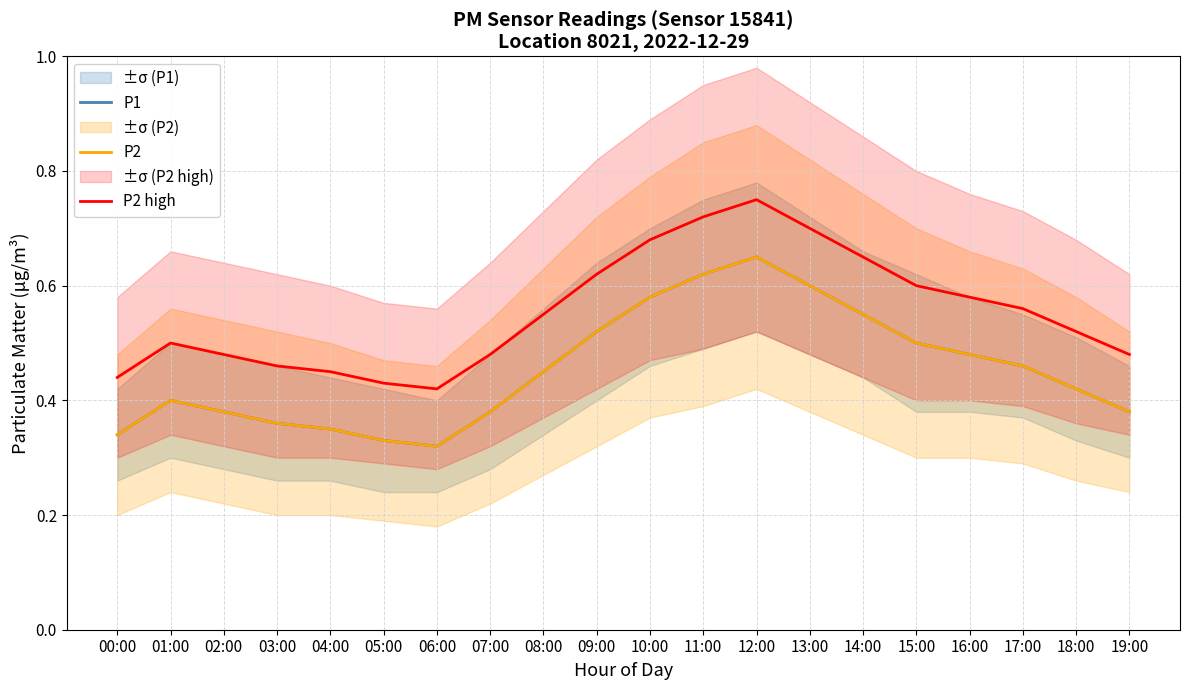

Which series changed the most between 06:00 and 15:00?

P1